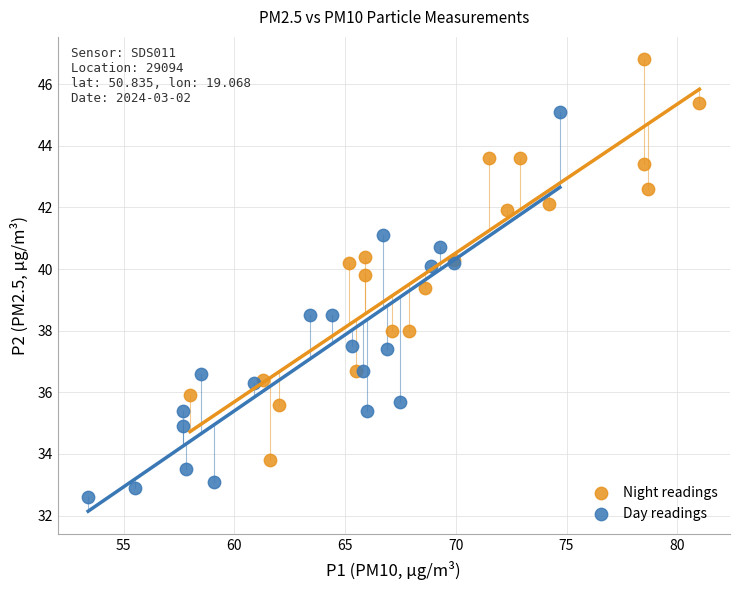

Which series contains the highest Y value?

Night readings